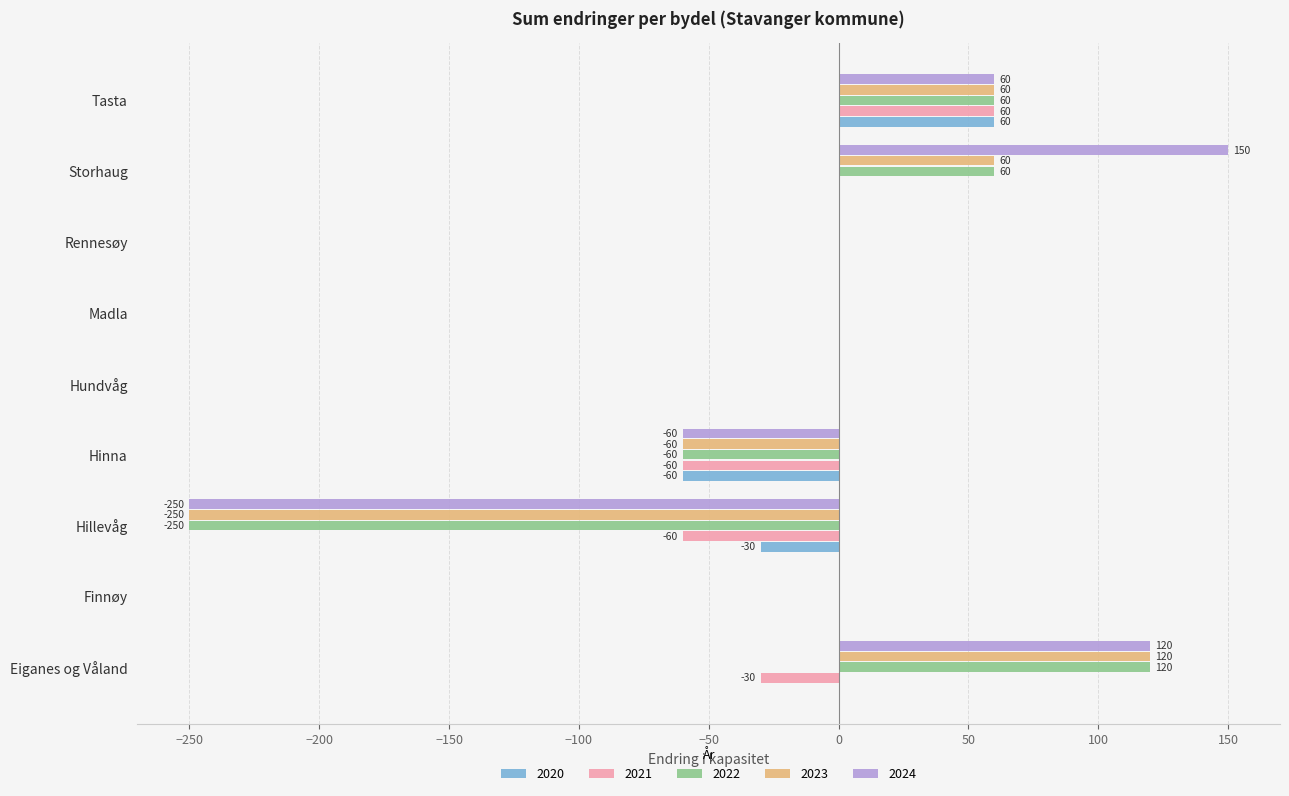

What is the approximate value of 2020 at Hinna?

-60